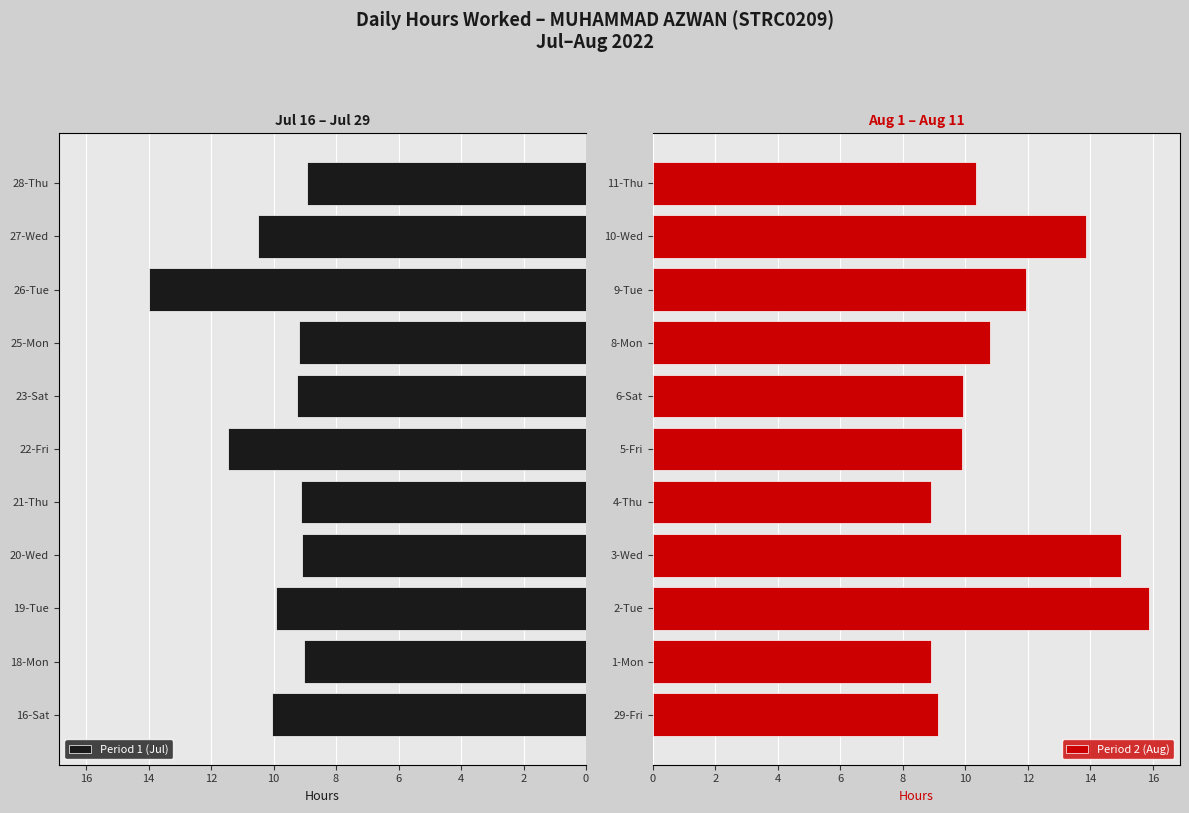

What is the value of the Period 1 (Jul) bar at the 1st from the left?

10.1